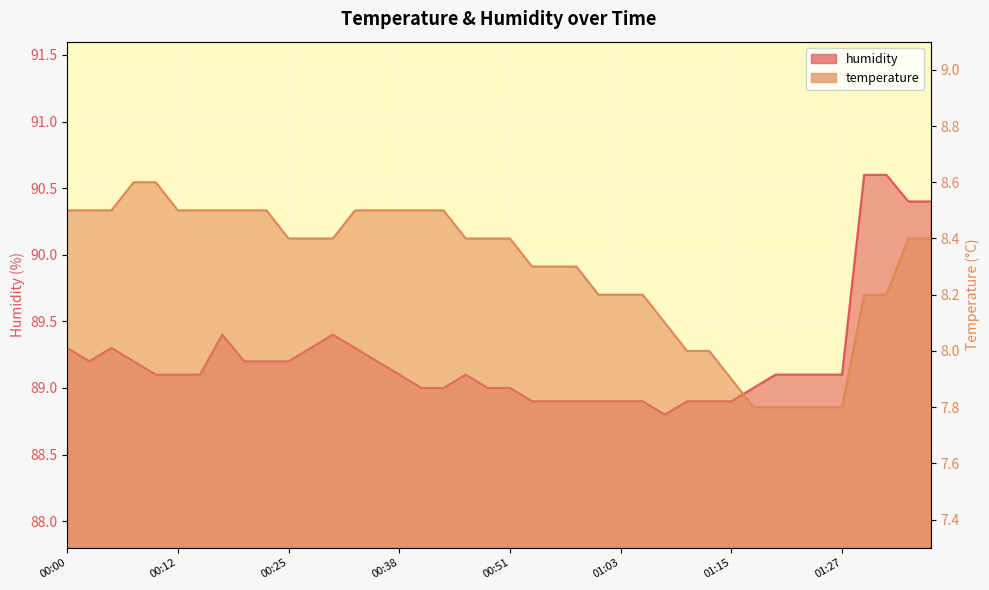

At how many categories does at least one series exceed 22?

40